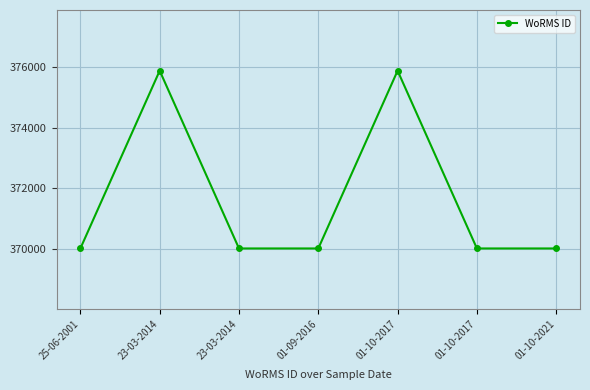

Where is the first local maximum?

23-03-2014